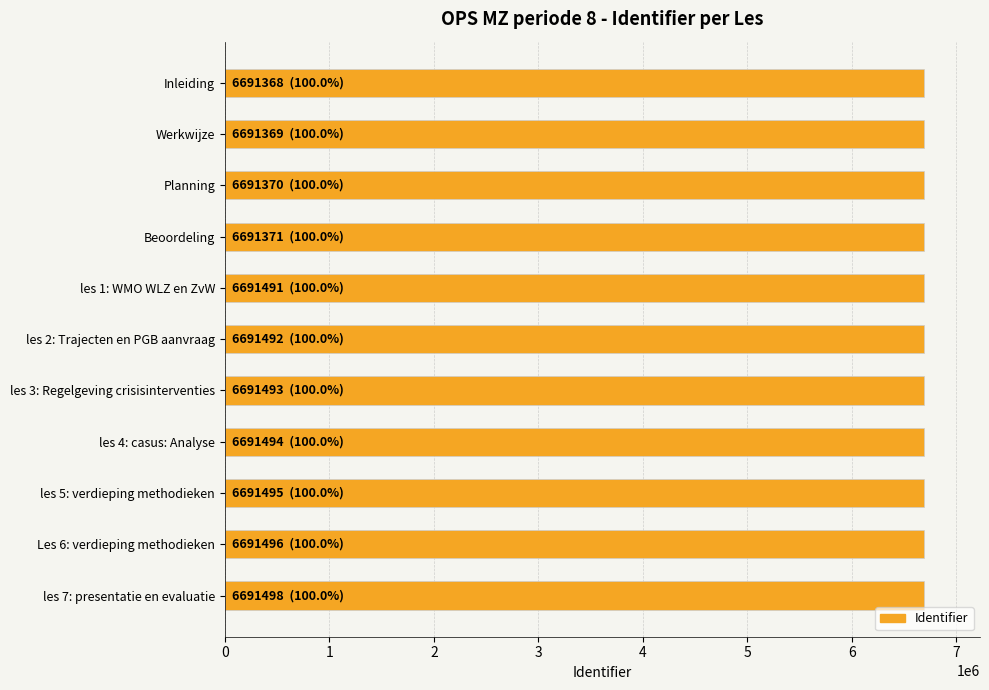

Are the bars grouped side by side (vs. stacked)?

No